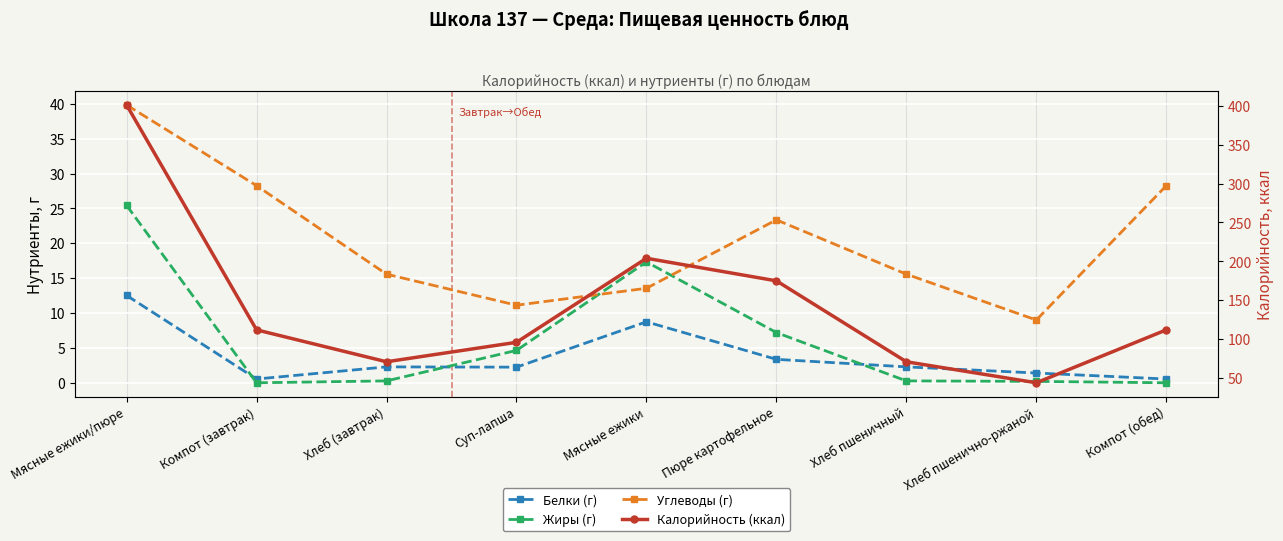

True or false: Калорийность (ккал) and Белки (г) cross at least once.

False